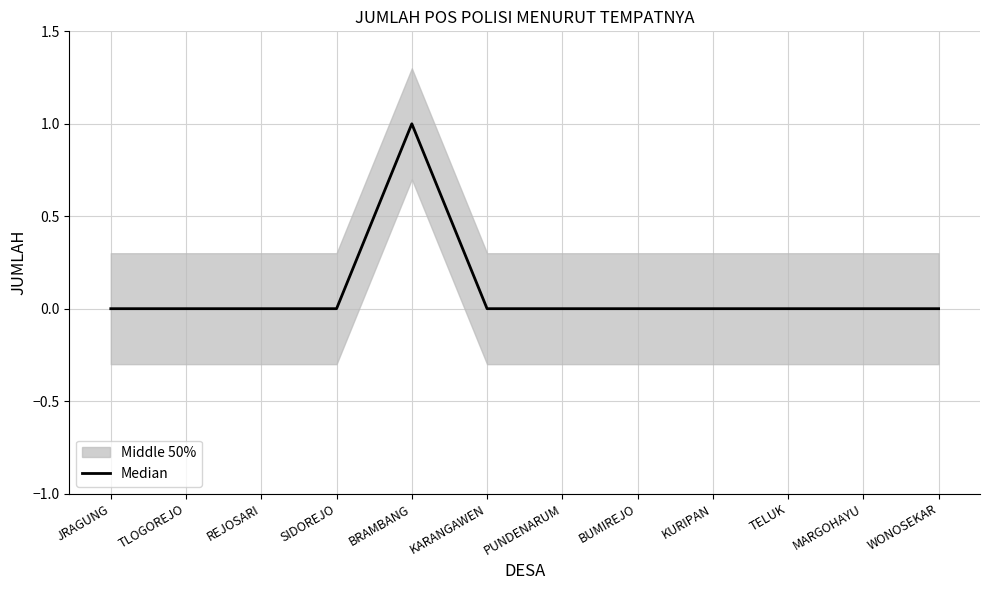

What is the sum of all values?

1